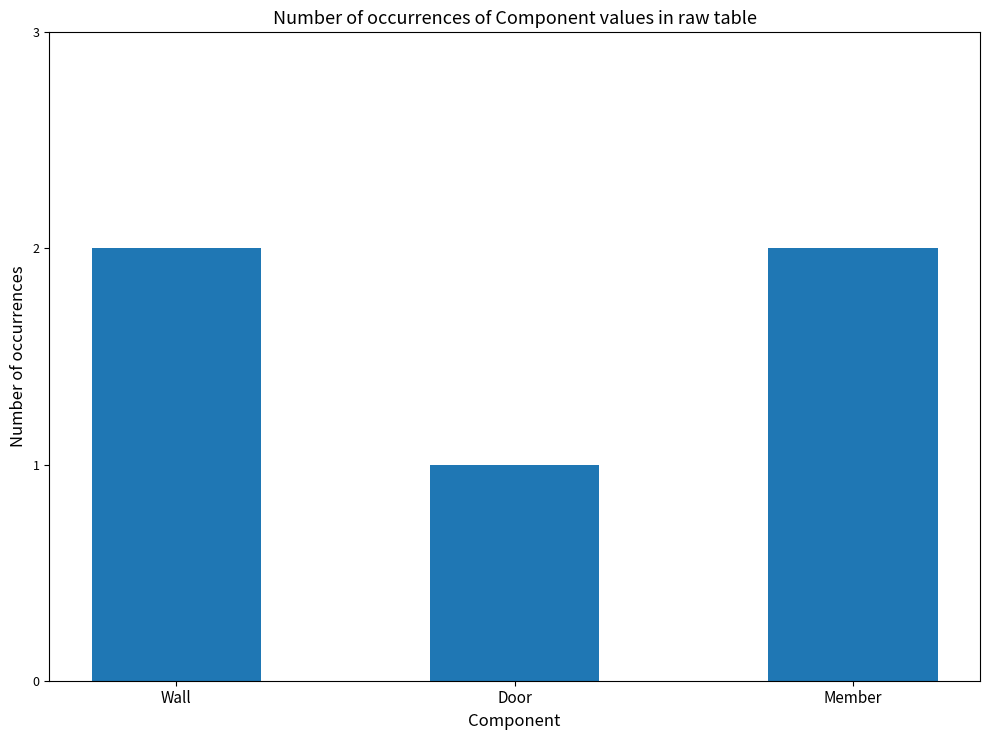

True or false: the data shows 1 at Door.

True